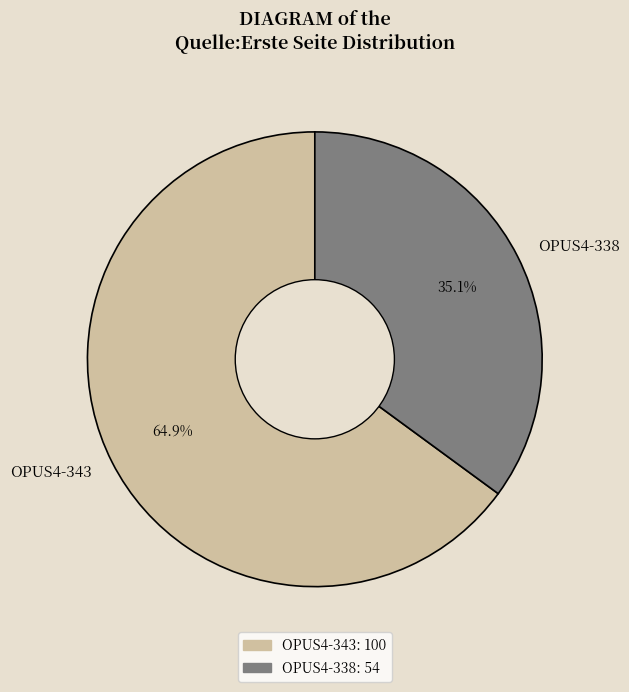

What percentage is the OPUS4-338 slice, to the nearest percent?

35%